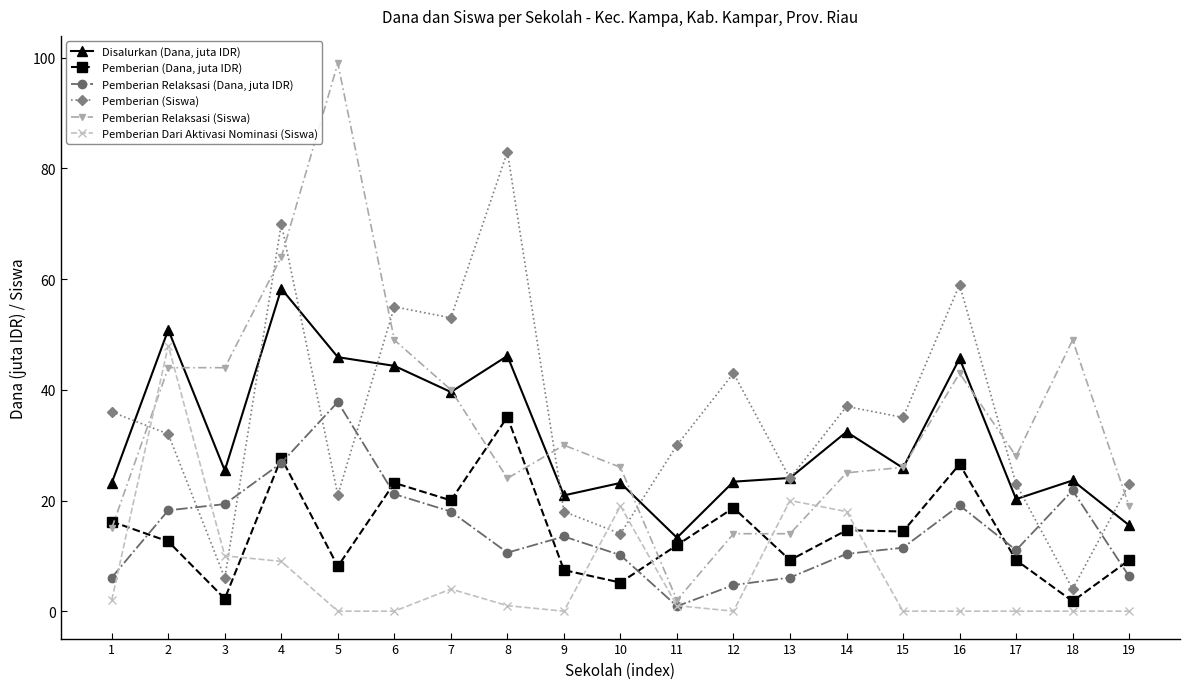

At how many categories does at least one series exceed 54?

5